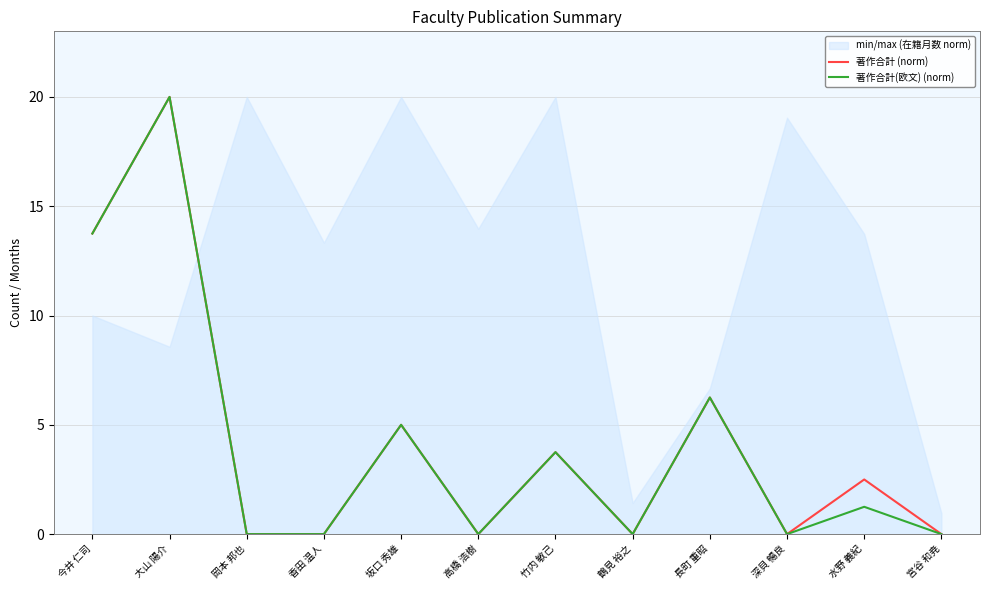

True or false: 著作合計(欧文) (norm) and 著作合計 (norm) intersect in this chart.

False